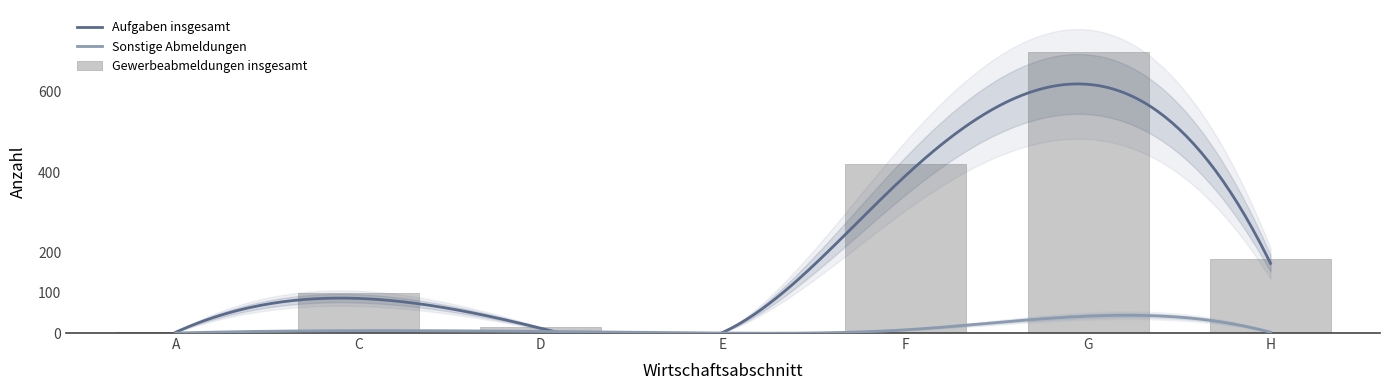

What is the greatest value displayed?

698